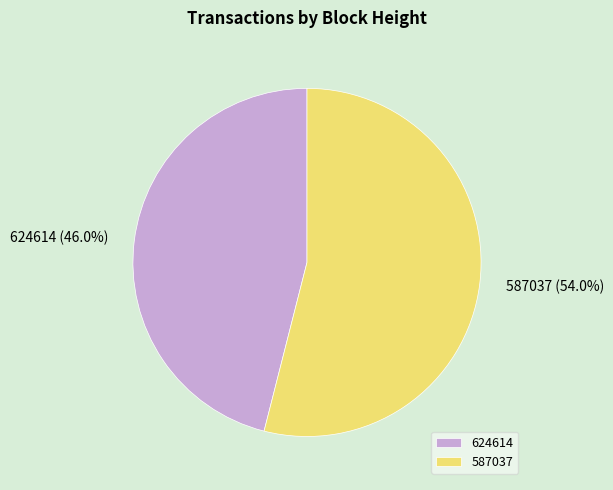

To the nearest percent, what percentage of the pie is 587037?

54%